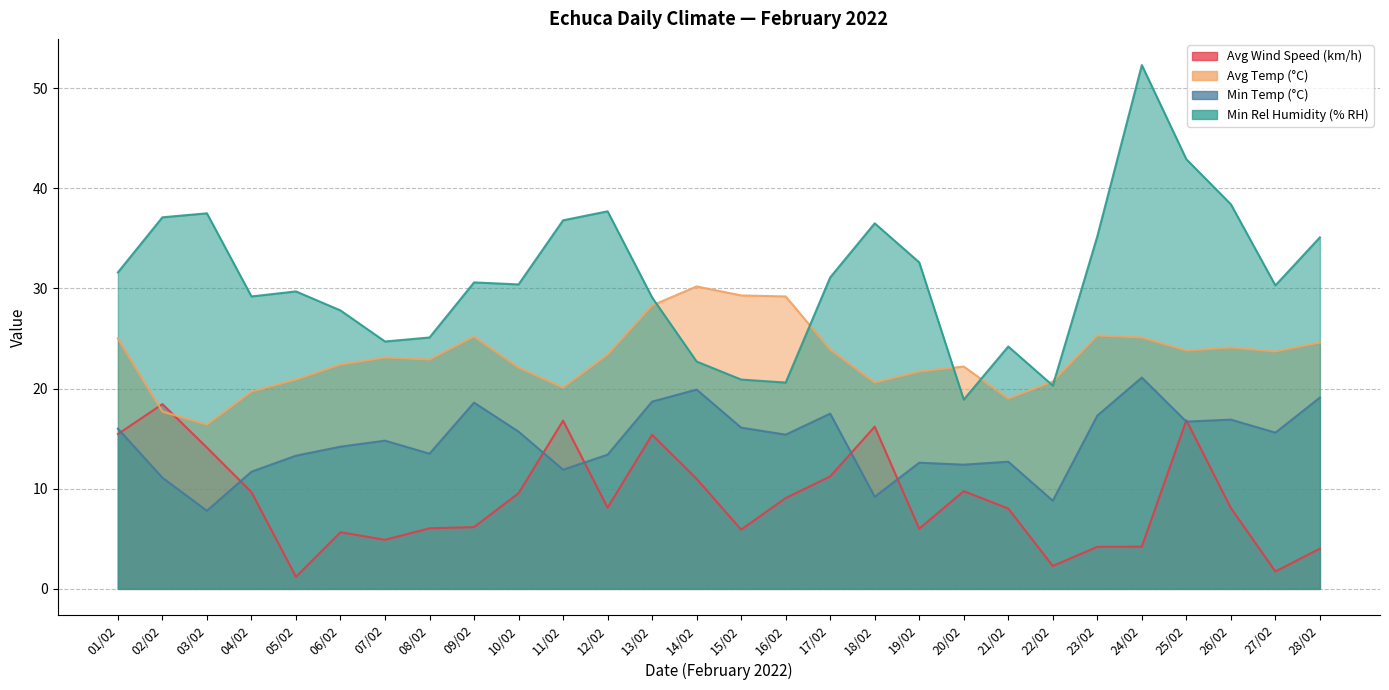

The Avg Temp (°C) series shows 30.2 at 14/02. True or false?

True